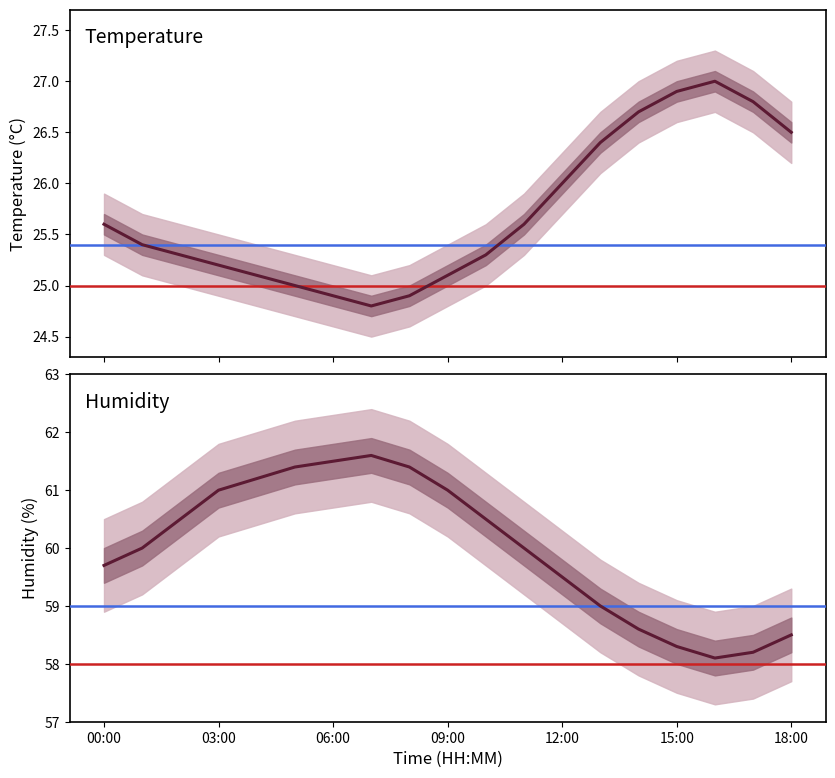

True or false: temperature and humidity intersect in this chart.

False